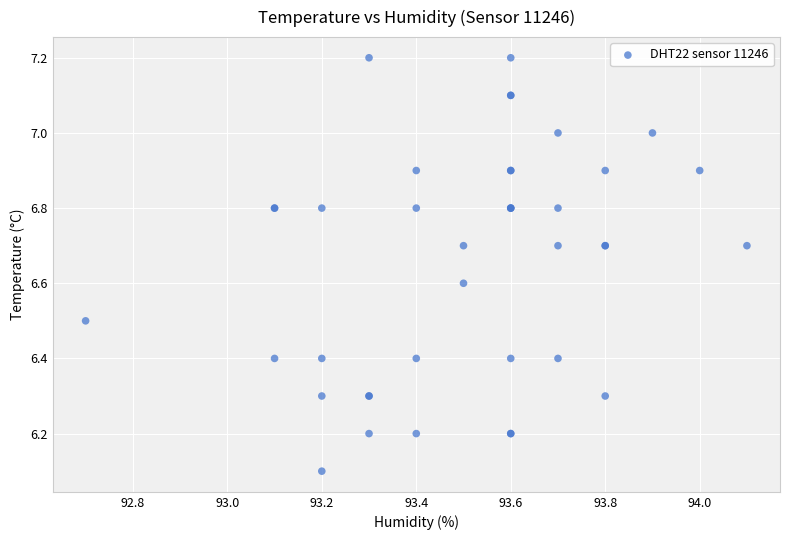

What Y value in the scatter plot is closest to 6?

6.1